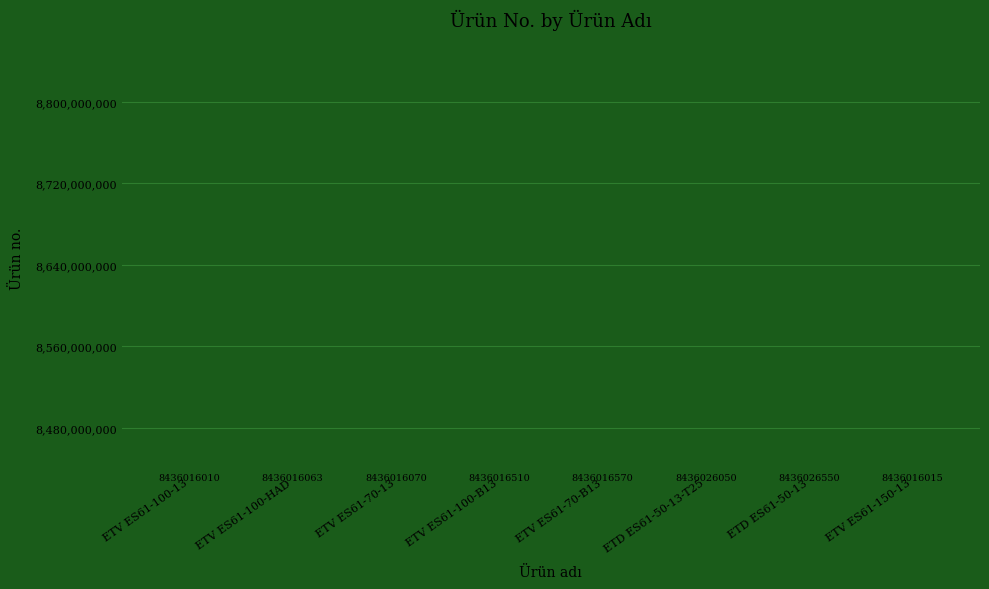

What is the change in value from ETV ES61-100-13 to ETV ES61-100-B13?

+500